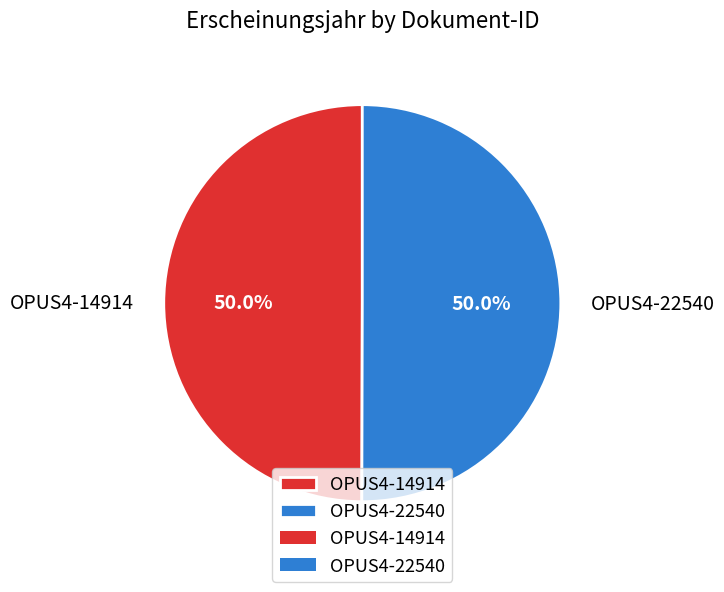

Is it true that OPUS4-22540 is 43% of the pie?

False